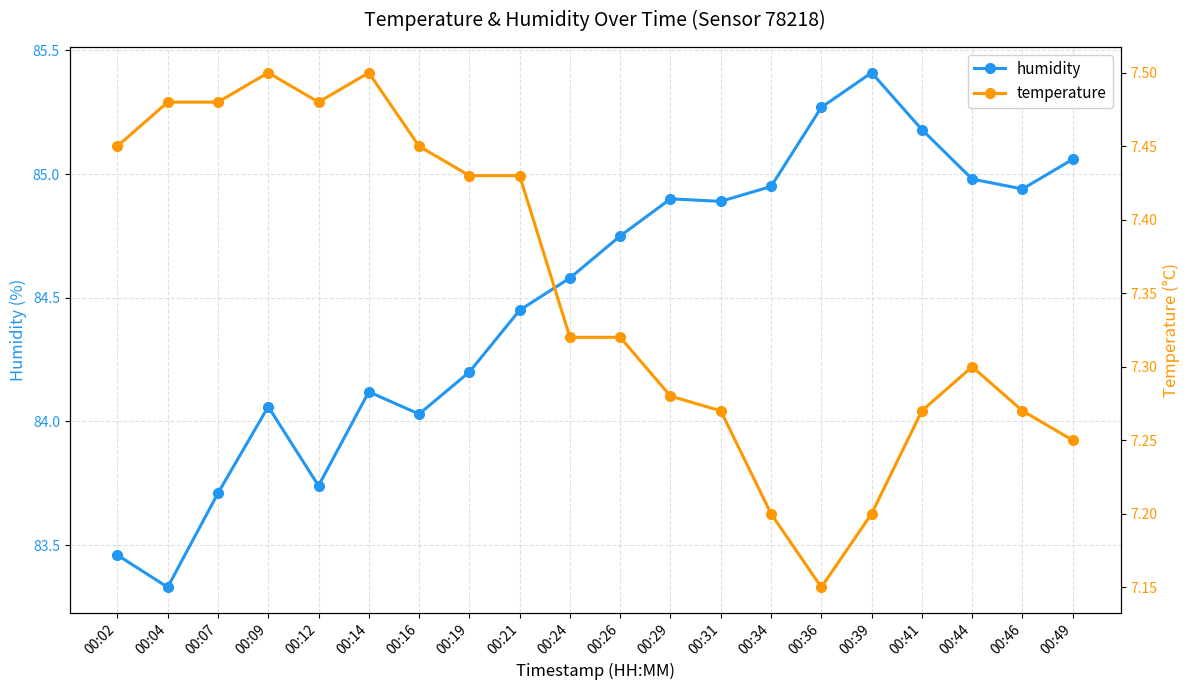

What is the difference between the highest and lowest values at 00:39?

78.2